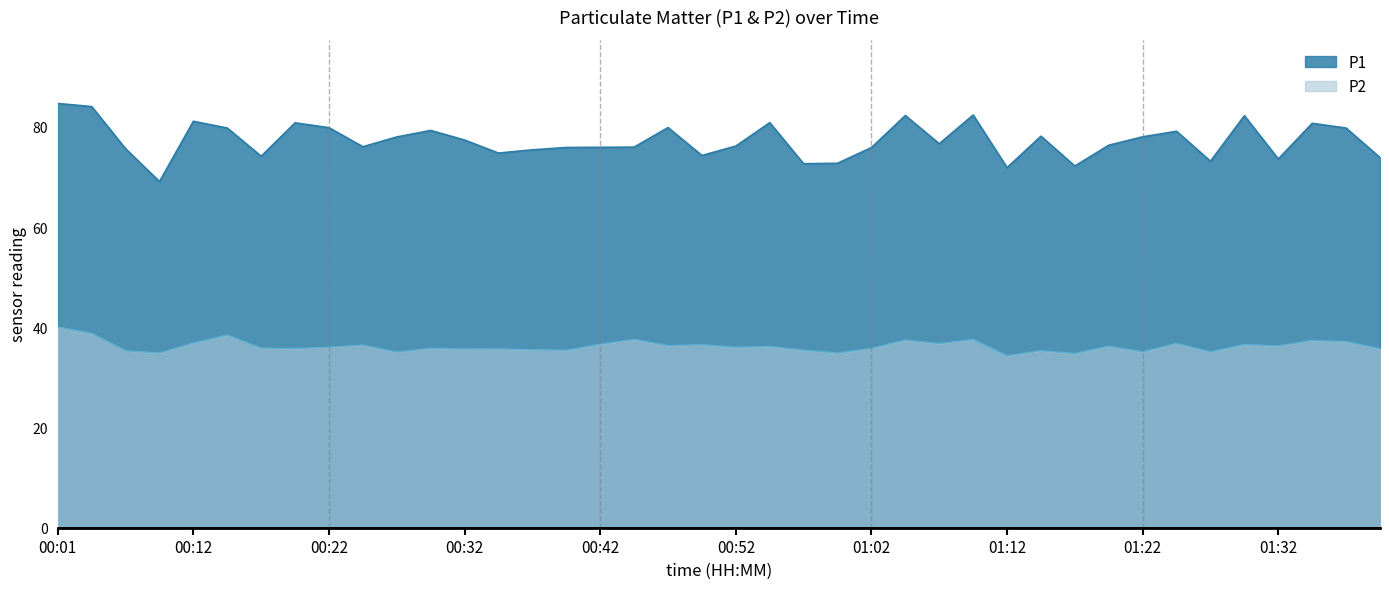

True or false: P2 and P1 intersect in this chart.

False